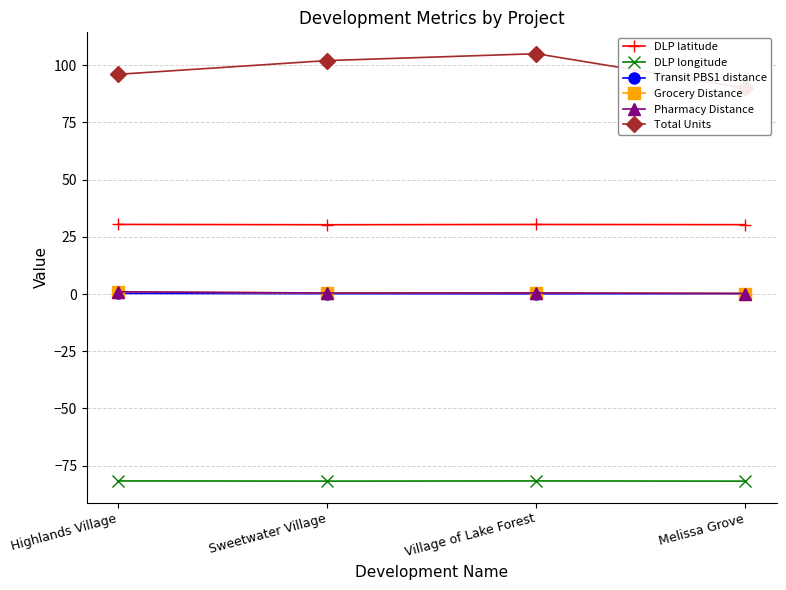

What is the value of the Transit PBS1 distance point at the 2nd from the left?

0.2